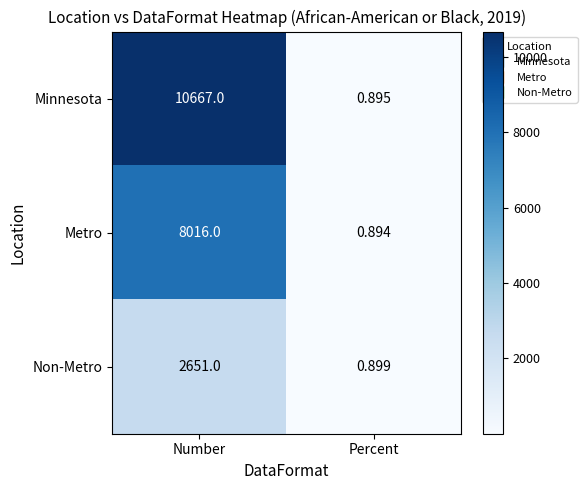

Rank the categories by Metro value from highest to lowest.

Number, Percent